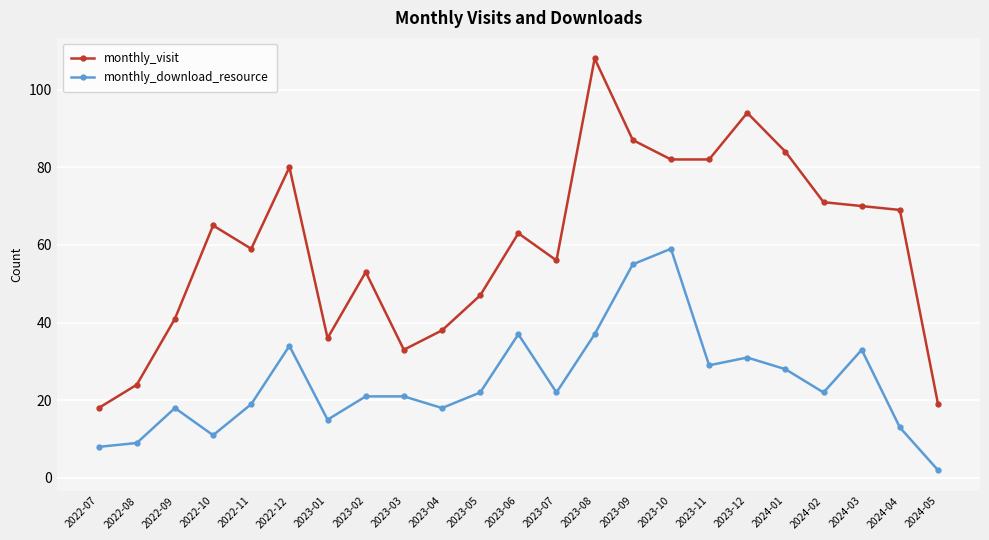

What is the difference between the maximum and minimum values in the monthly_visit series?

90